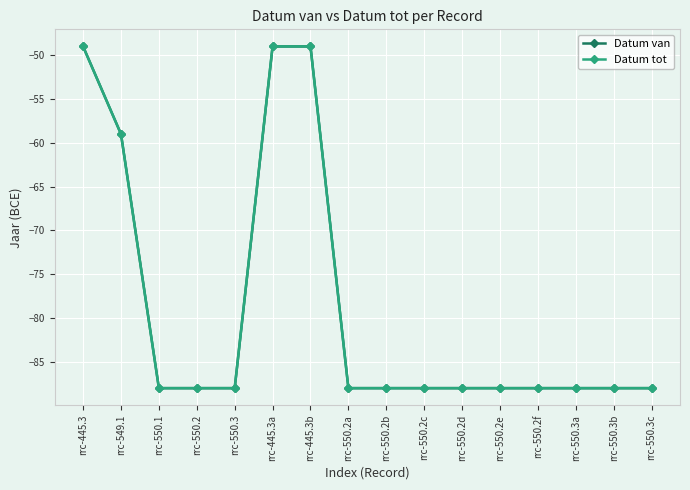

True or false: Datum tot and Datum van intersect in this chart.

False